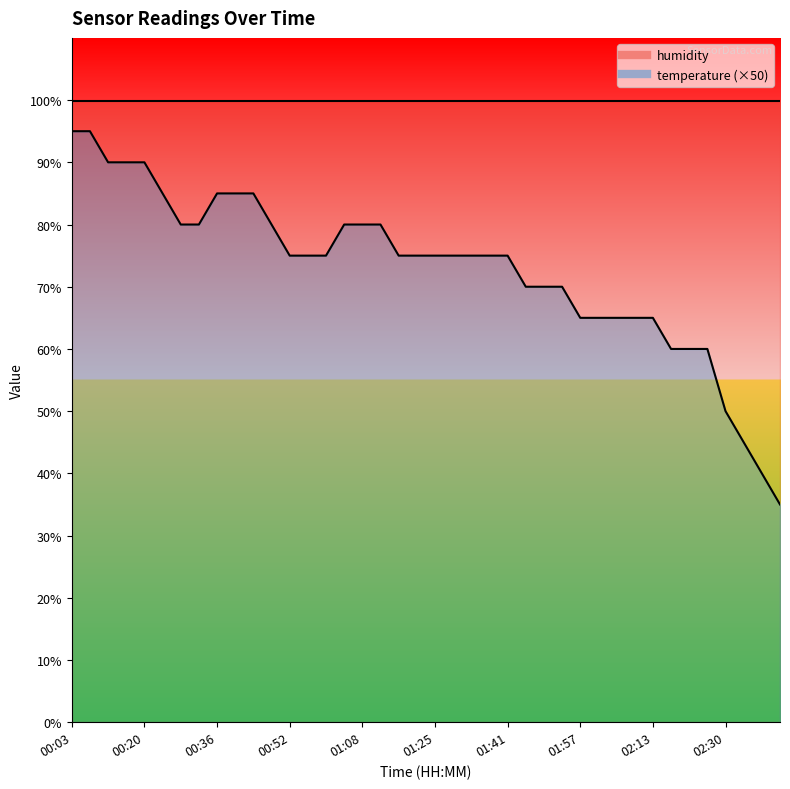

What is the value of the 20th point from the left?

75